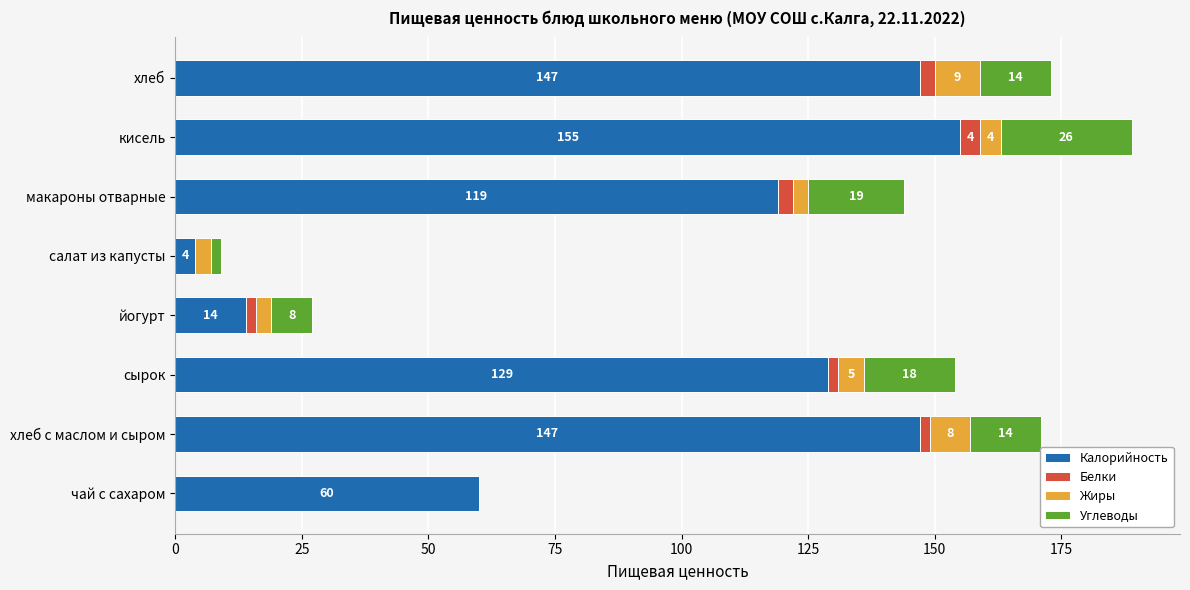

At which label does Калорийность reach its peak?

кисель